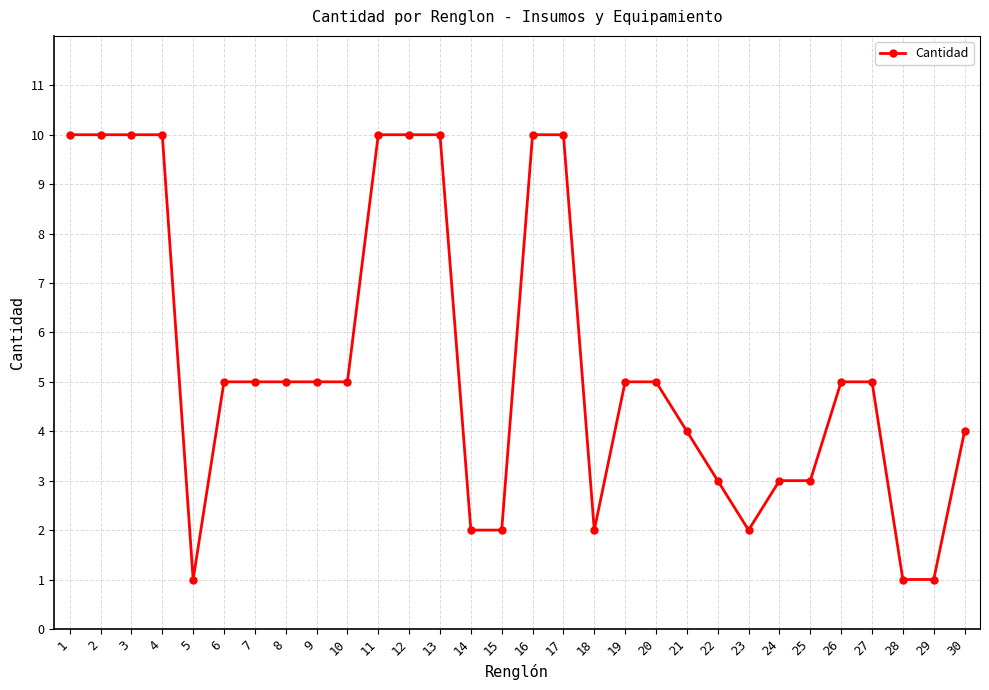

What is the maximum value shown in the chart?

10